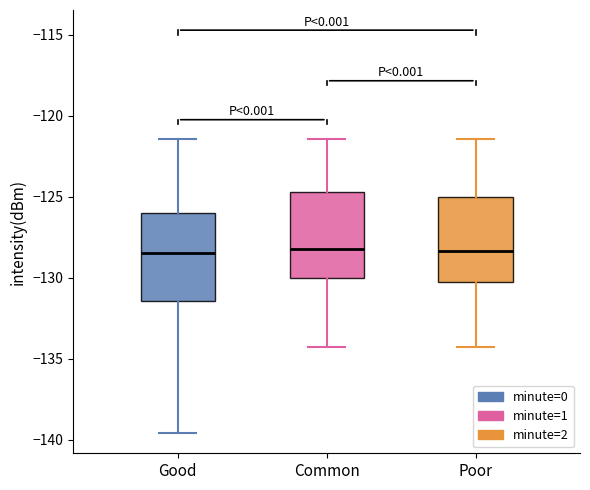

Where is the lower edge of the box for Good on the y-axis? The values are not printed on the chart, so give them approximately, as read against the axis.

-131.5